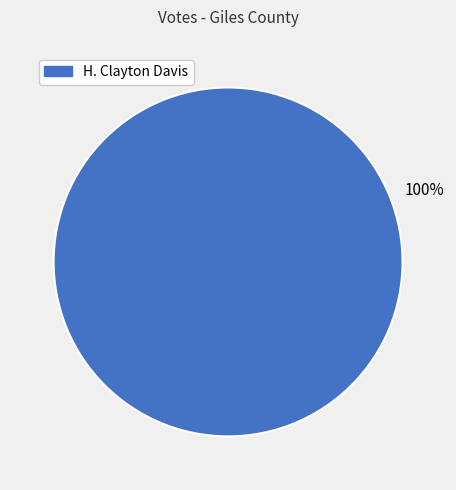

Count the number of slices in the pie.

1